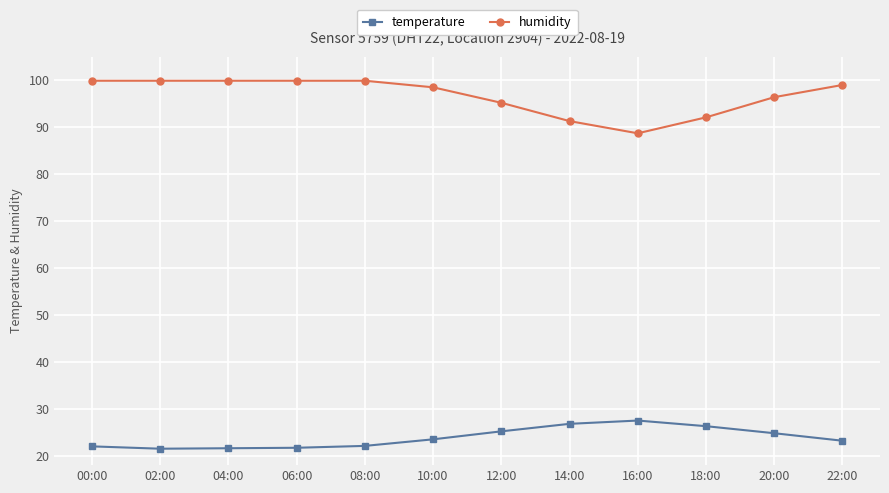

Is the value of humidity at 22:00 greater than the value of temperature at 20:00?

Yes